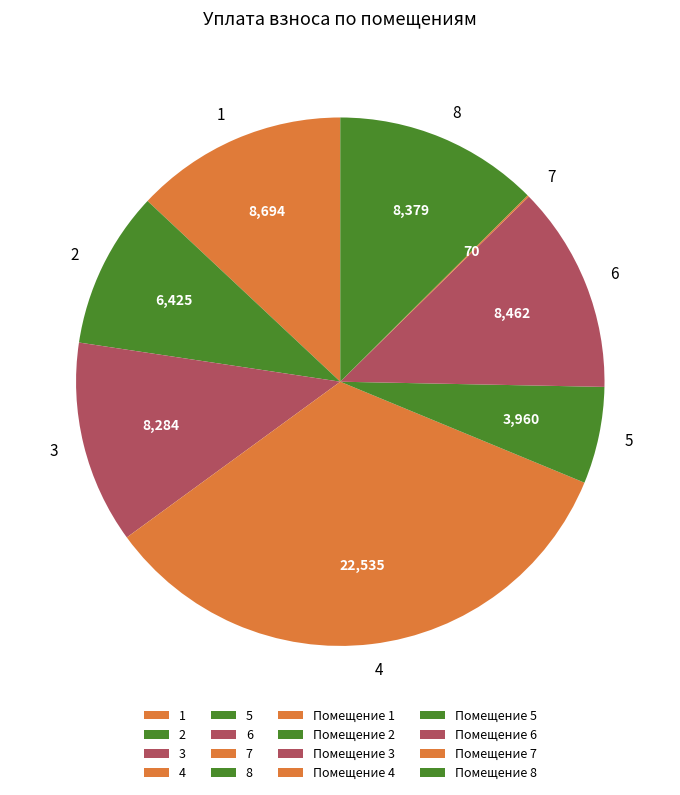

What is the ratio of the value at 8 to the value at 6?

1.0